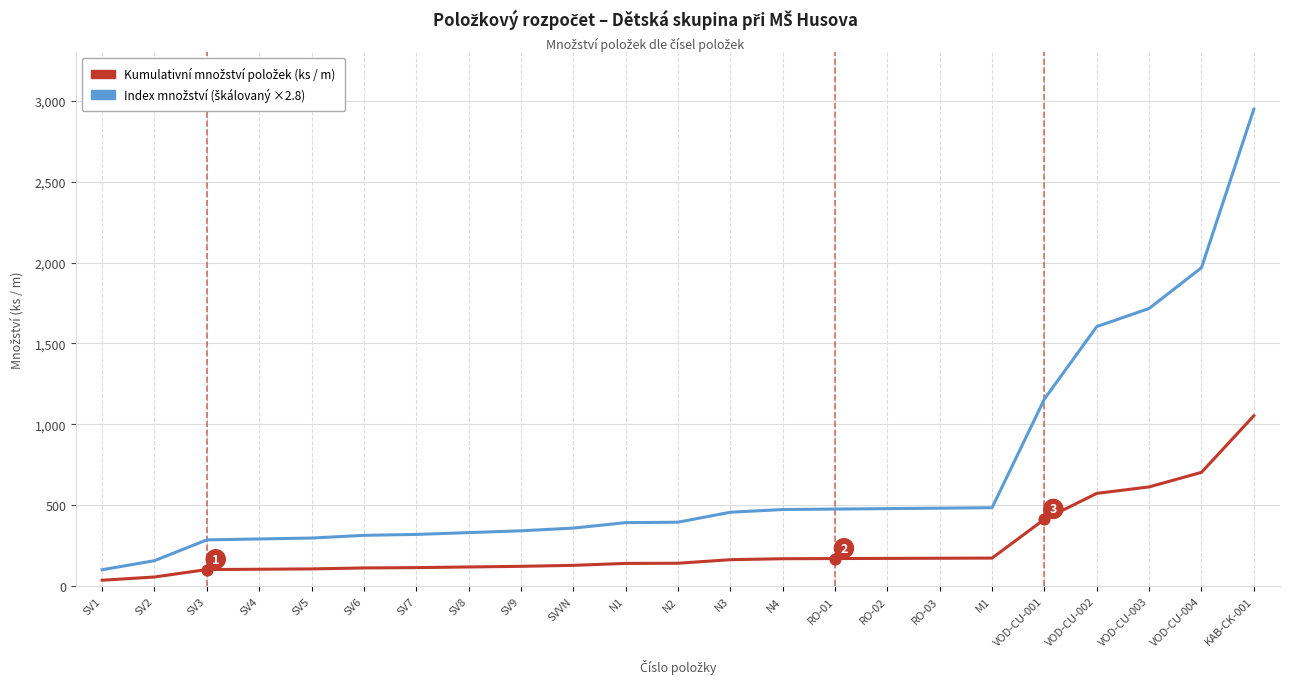

At which category is the sum across all series the highest?

KAB-CK-001